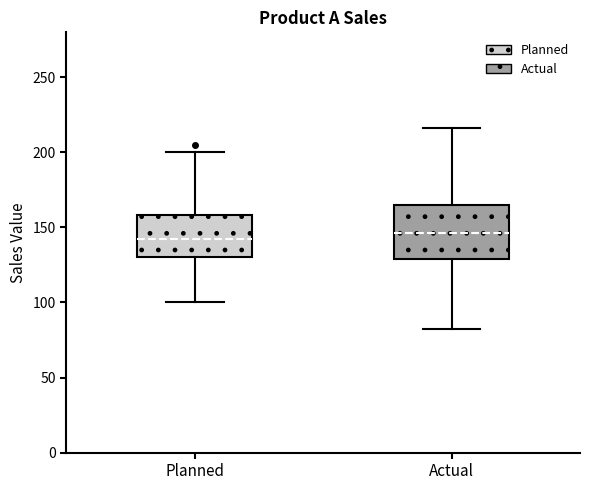

Which box is the tallest, from its lower edge to its upper edge?

Actual